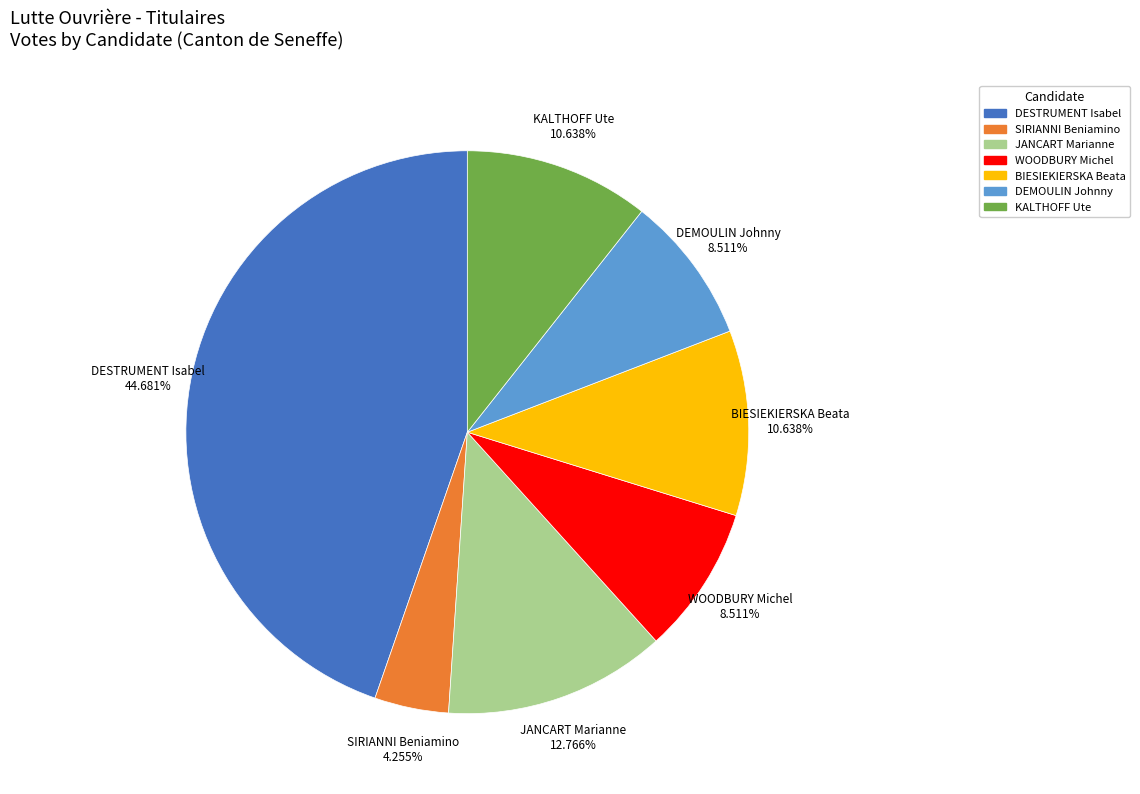

To the nearest percent, what percentage of the pie is BIESIEKIERSKA Beata?

11%